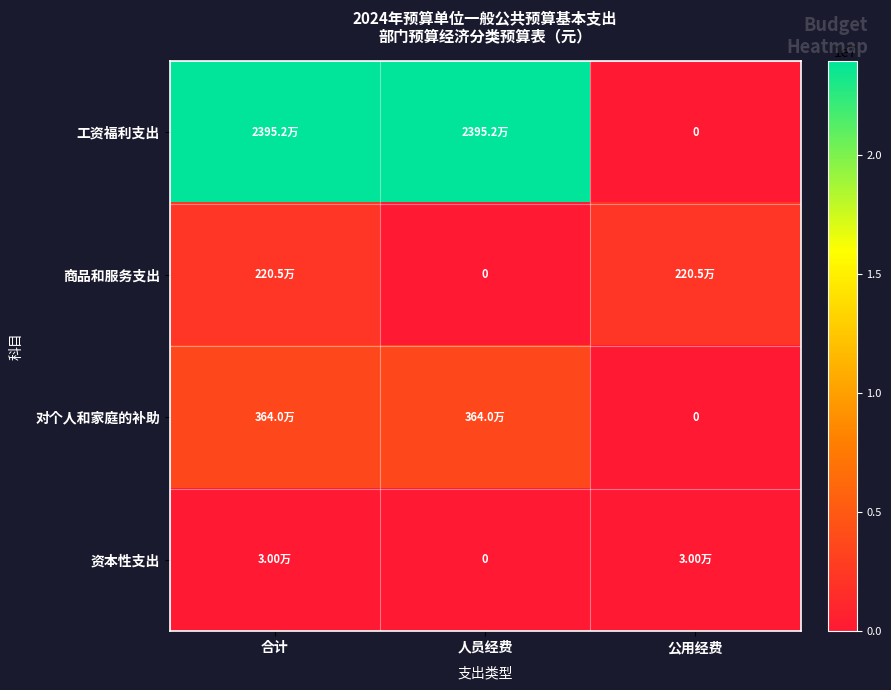

List the labels in order of 资本性支出 value, largest first.

合计, 公用经费, 人员经费